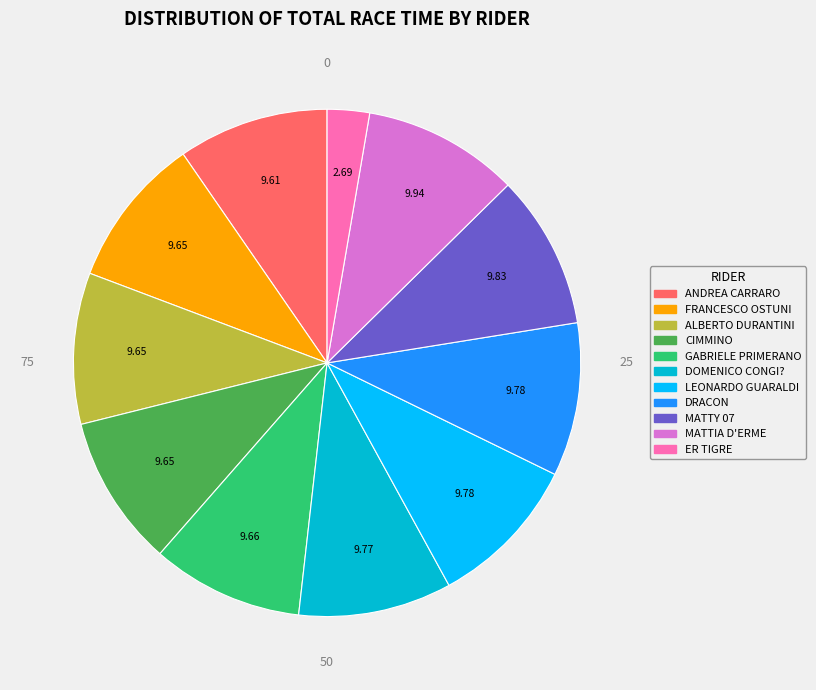

Does any single category account for the majority?

No